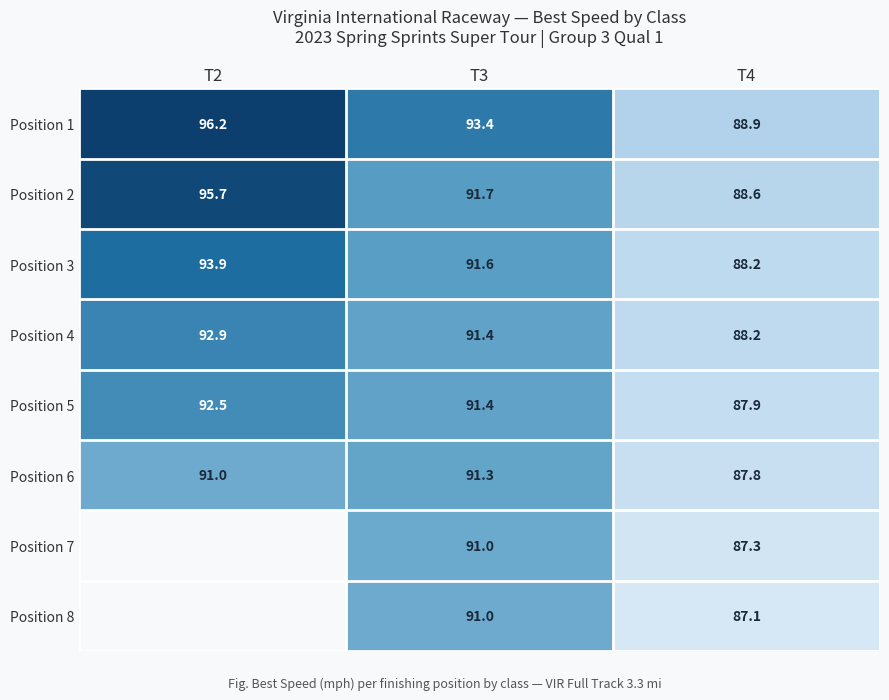

Rank the categories by Position 4 value from highest to lowest.

T2, T3, T4